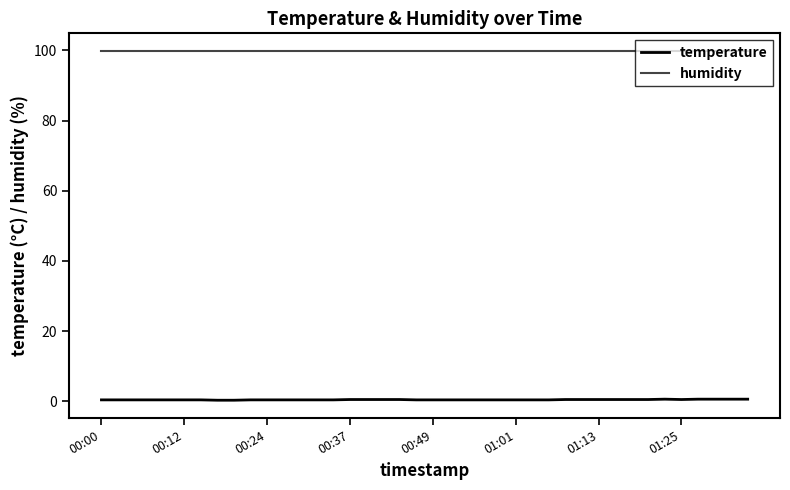

Which series has the largest total across all categories?

humidity